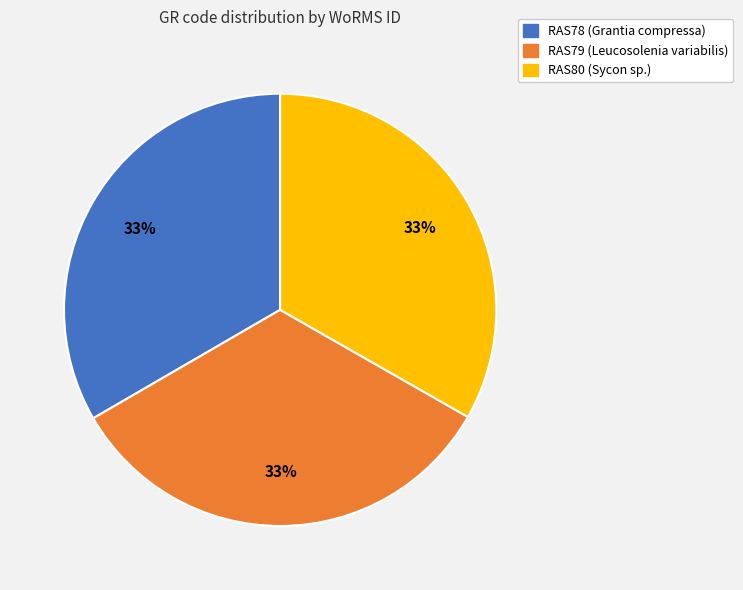

Does RAS80 (Sycon sp.) account for over 50% of the chart?

No